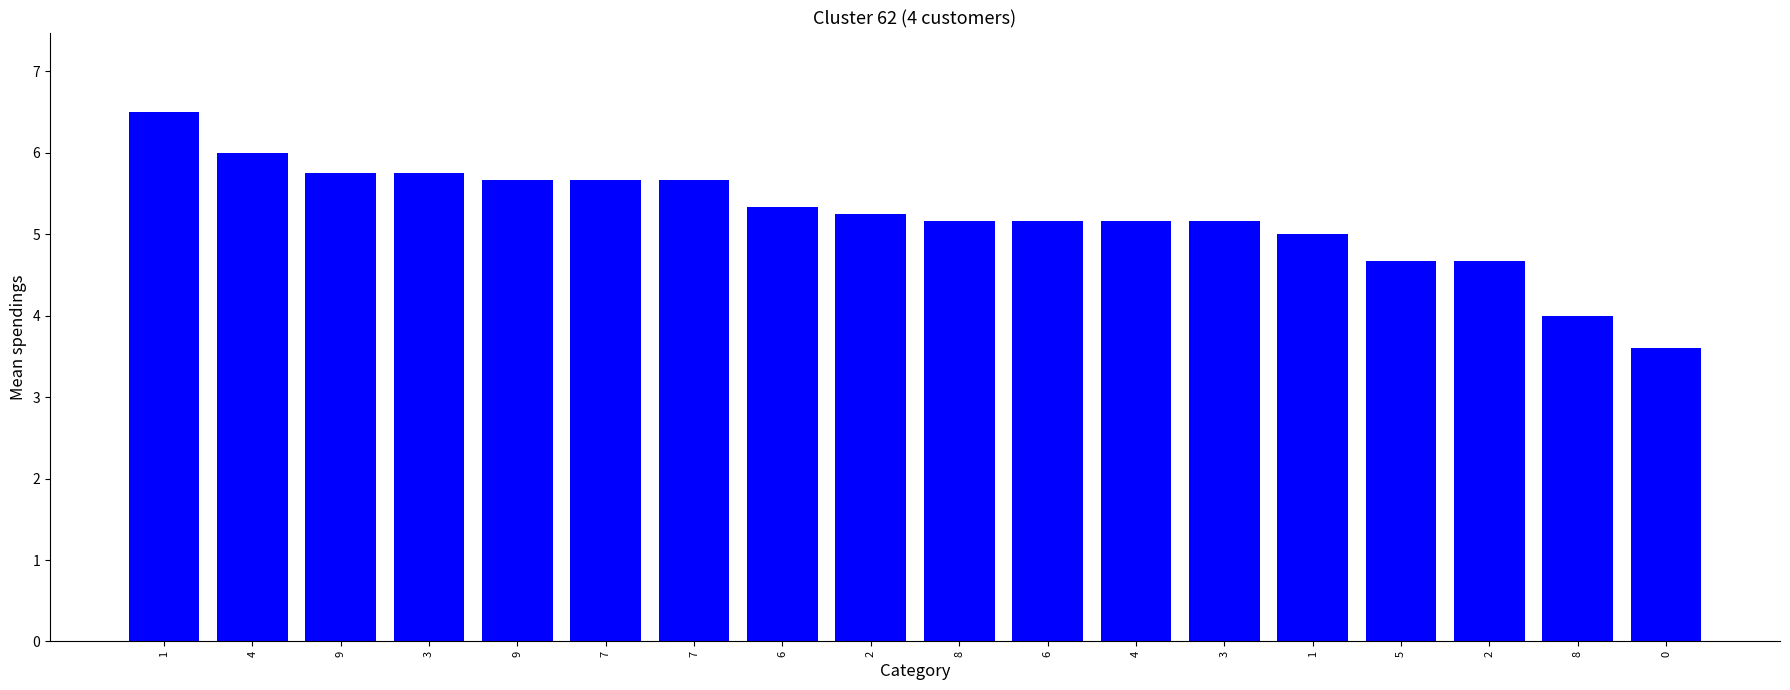

What is the change in value from 6 to 0?

-1.7